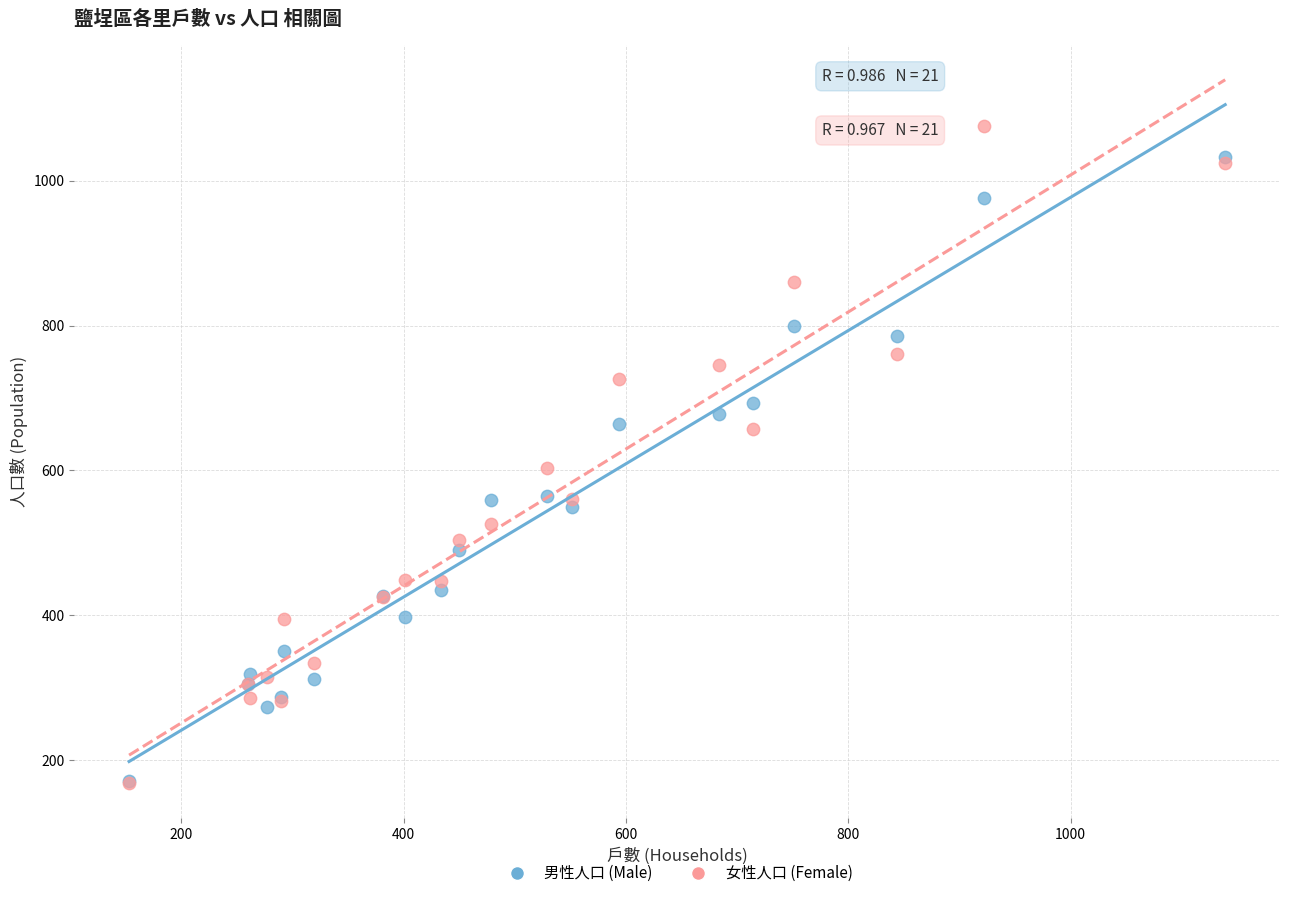

In the 女性人口 (Female) series, what Y value is closest to 622?

603